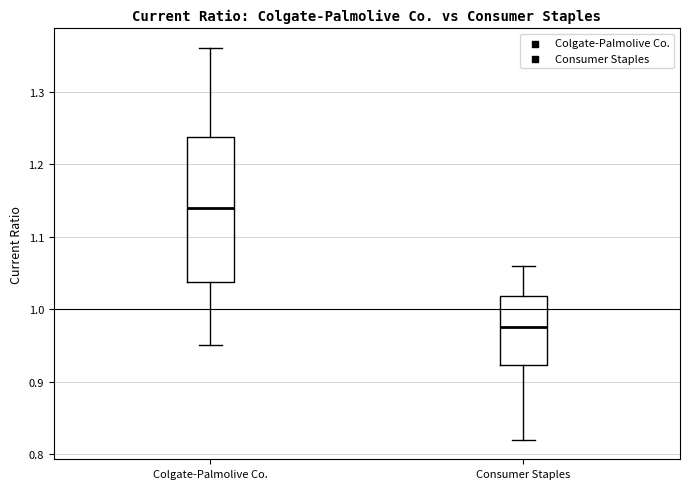

Which box's median line is the highest?

Colgate-Palmolive Co.